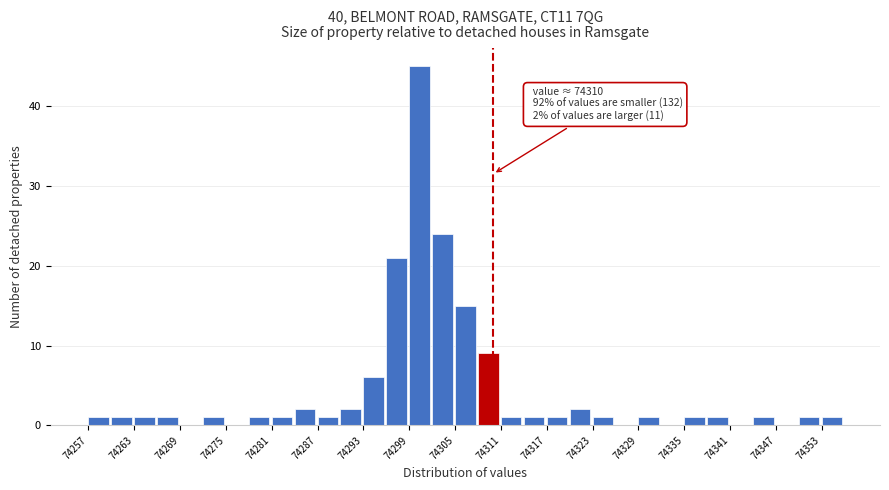

Around what value on the x-axis is the tallest bar? Give the approximate position of its centre, as read against the axis.

74300